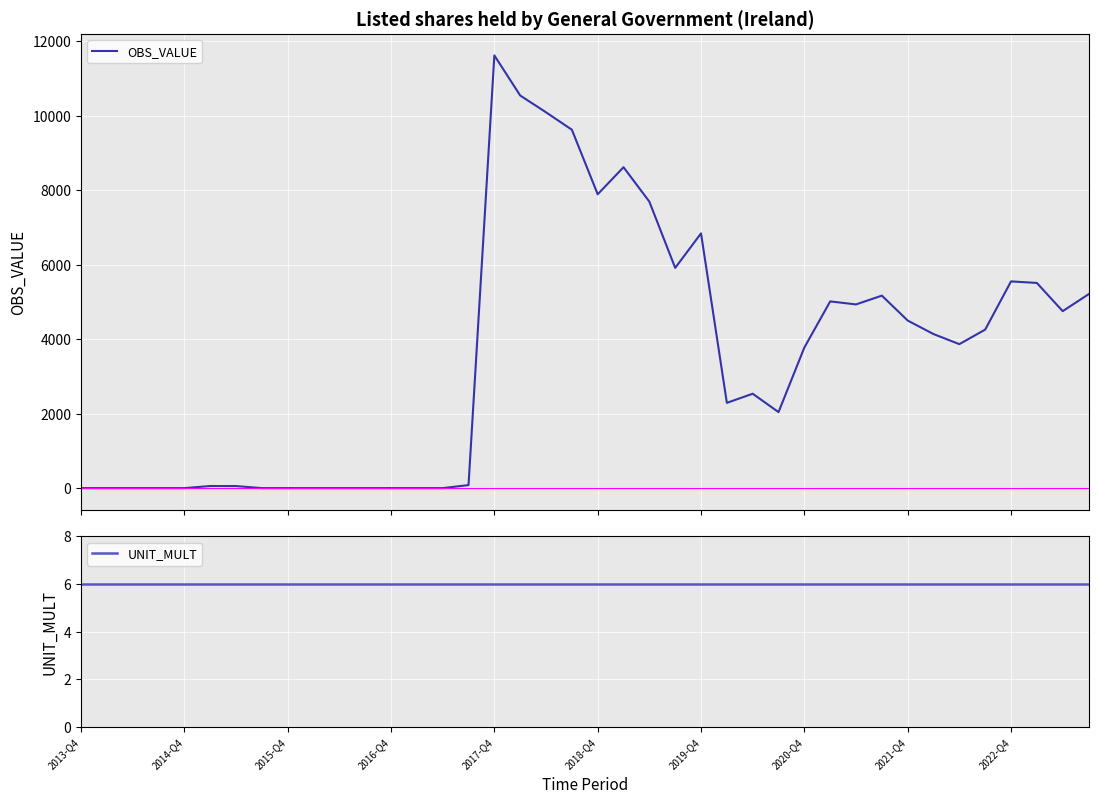

What is the average value of the OBS_VALUE series?

3563.4